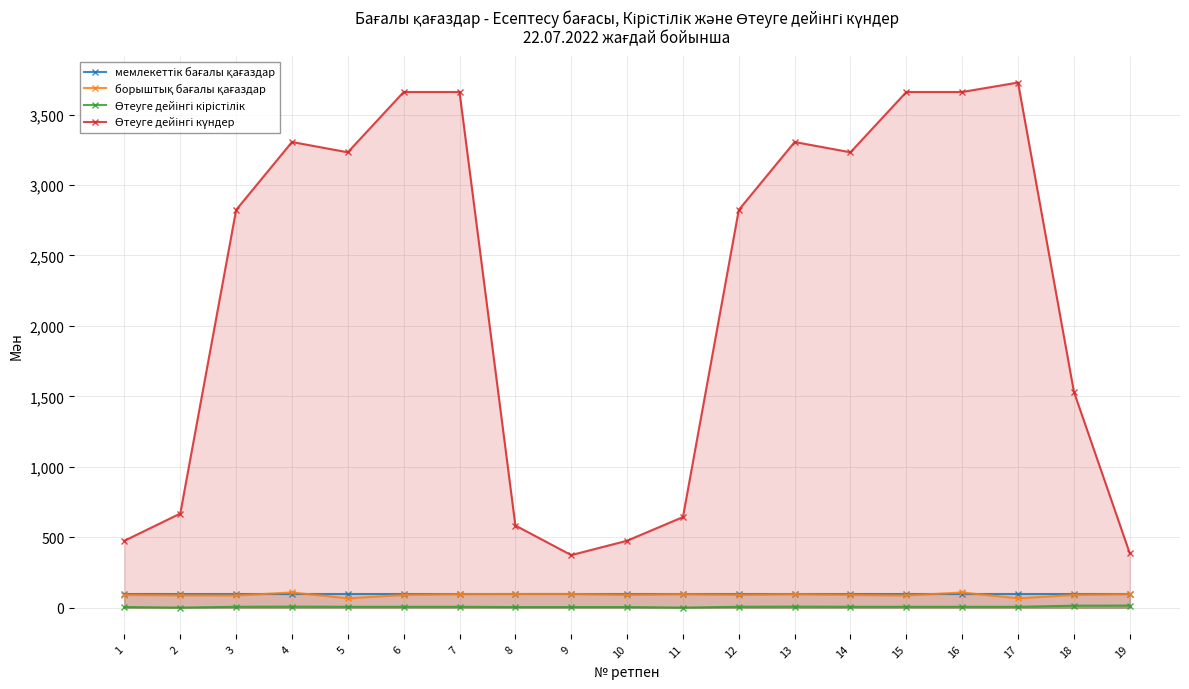

What value does the борыштық бағалы қағаздар series have at 3?

86.3